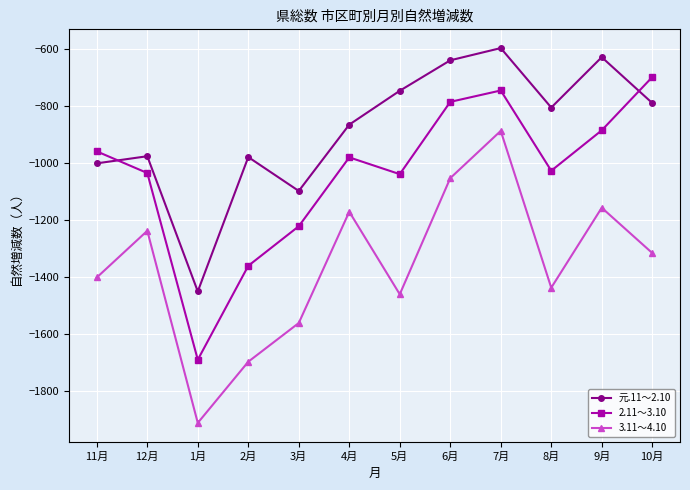

Which series has the widest spread of values?

3.11～4.10